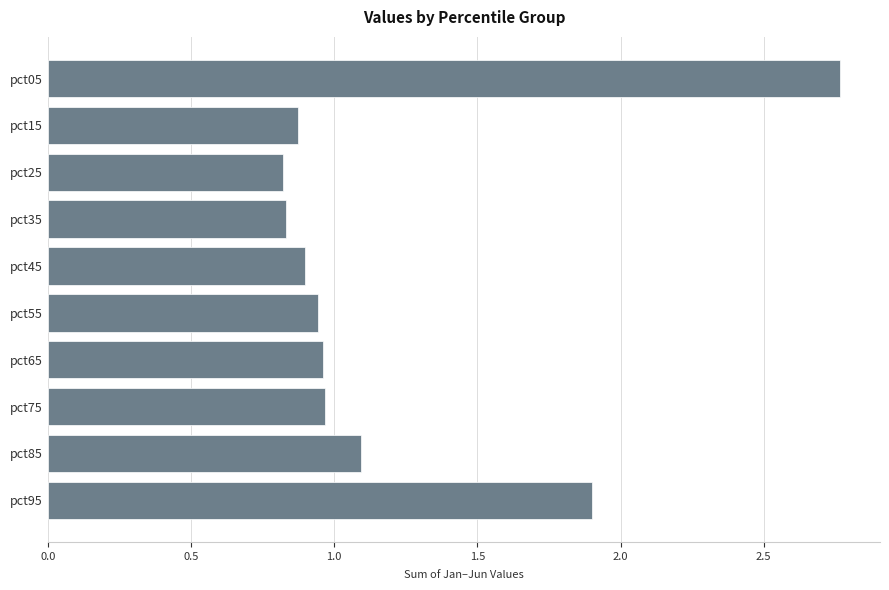

What is the difference between the maximum and second lowest values?

1.9